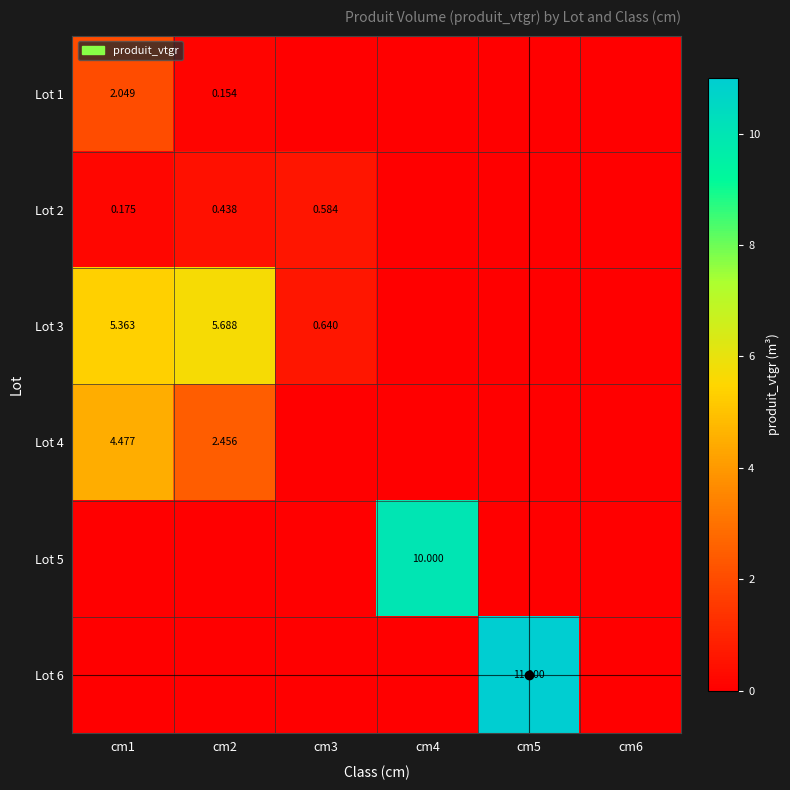

What is the maximum value shown in the chart?

11.0